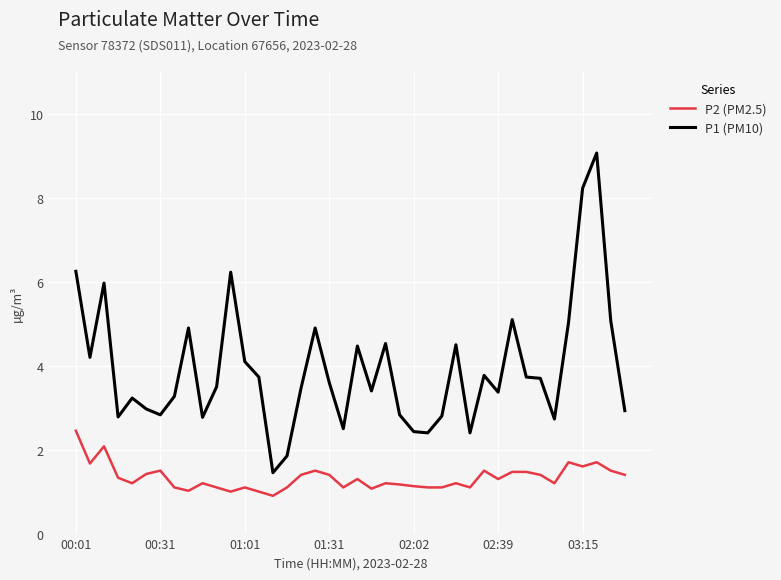

Which series has the largest total across all categories?

P1 (PM10)